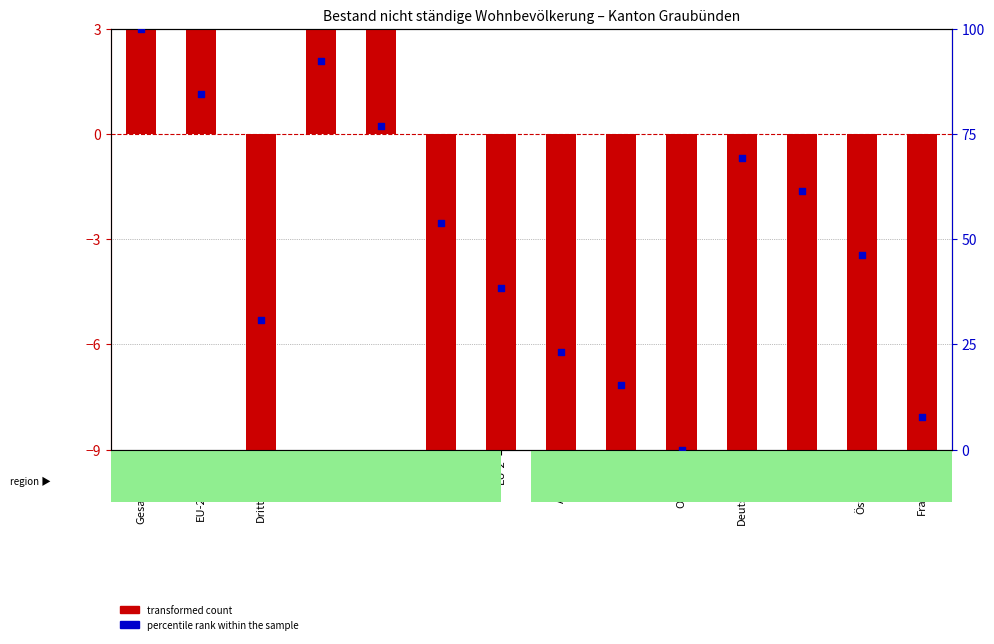

At which category is the sum across all series the highest?

Gesamttotal